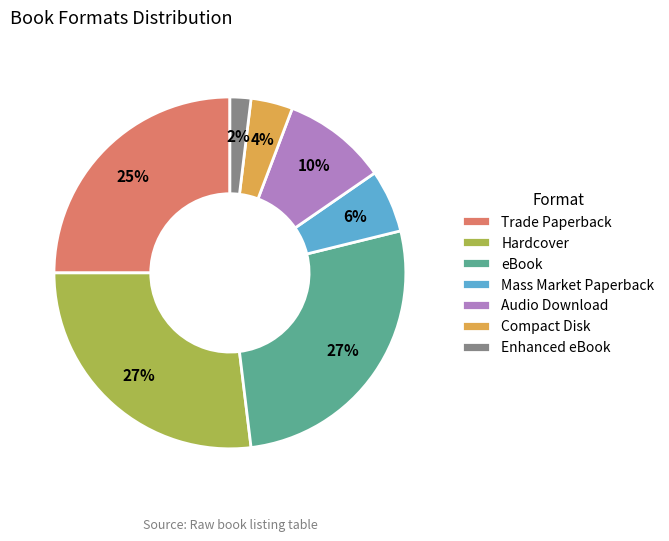

True or false: Audio Download accounts for 20% of the total.

False